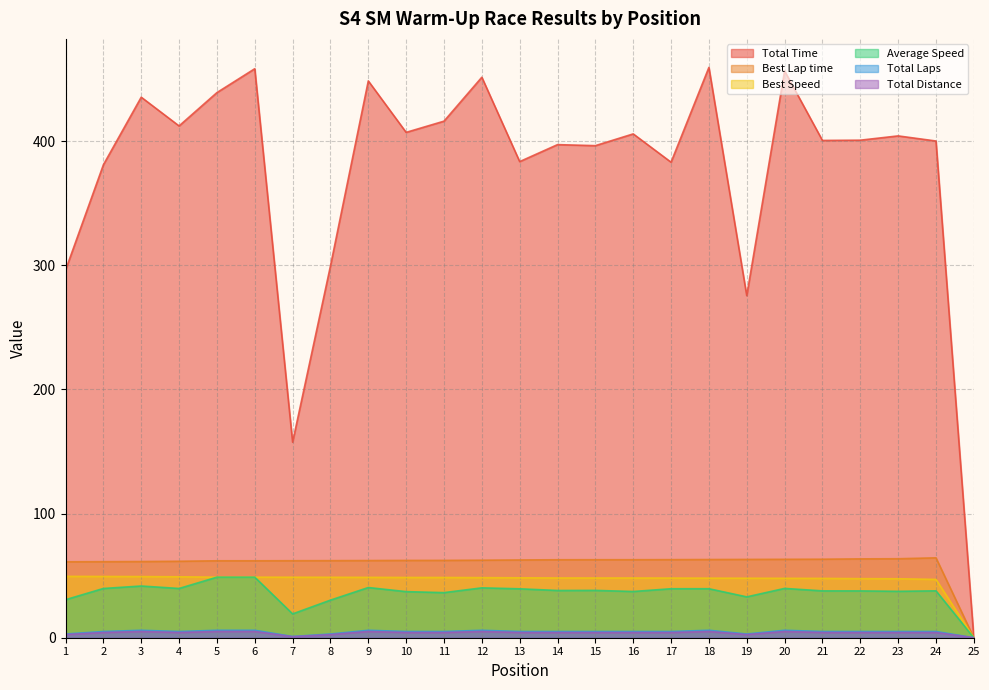

At 11, list the series in order from smallest to largest.

Total Distance, Total Laps, Average Speed, Best Speed, Best Lap time, Total Time